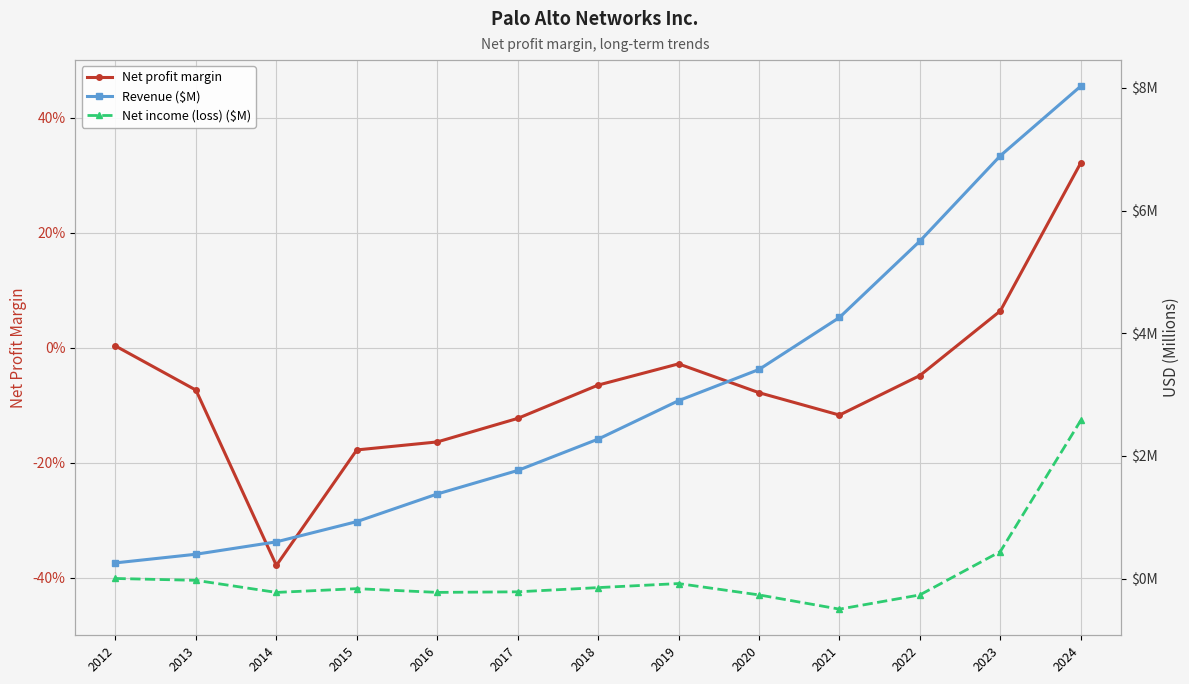

Which category has the highest value in the Net profit margin series?

2024